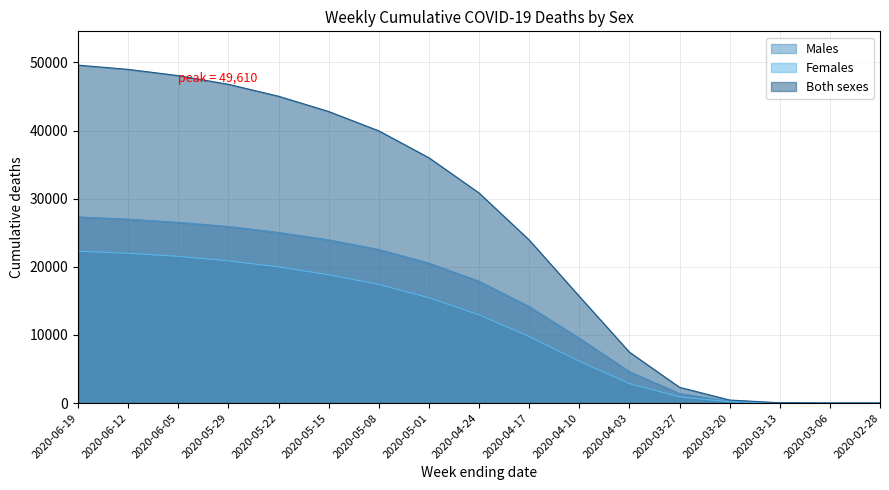

True or false: Females and Both sexes intersect in this chart.

False